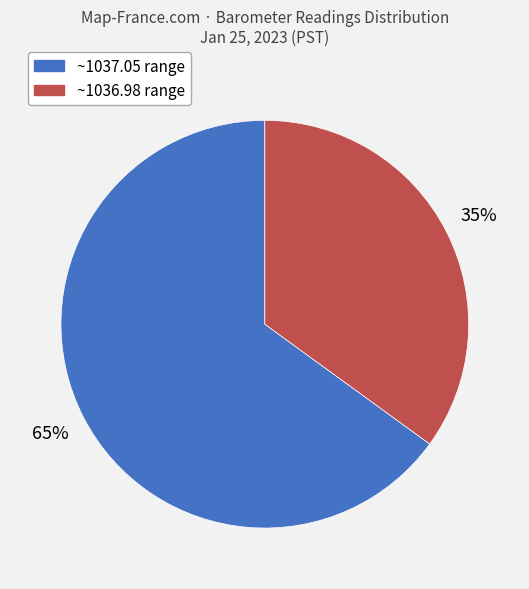

Is there any slice that represents more than half of the pie?

Yes